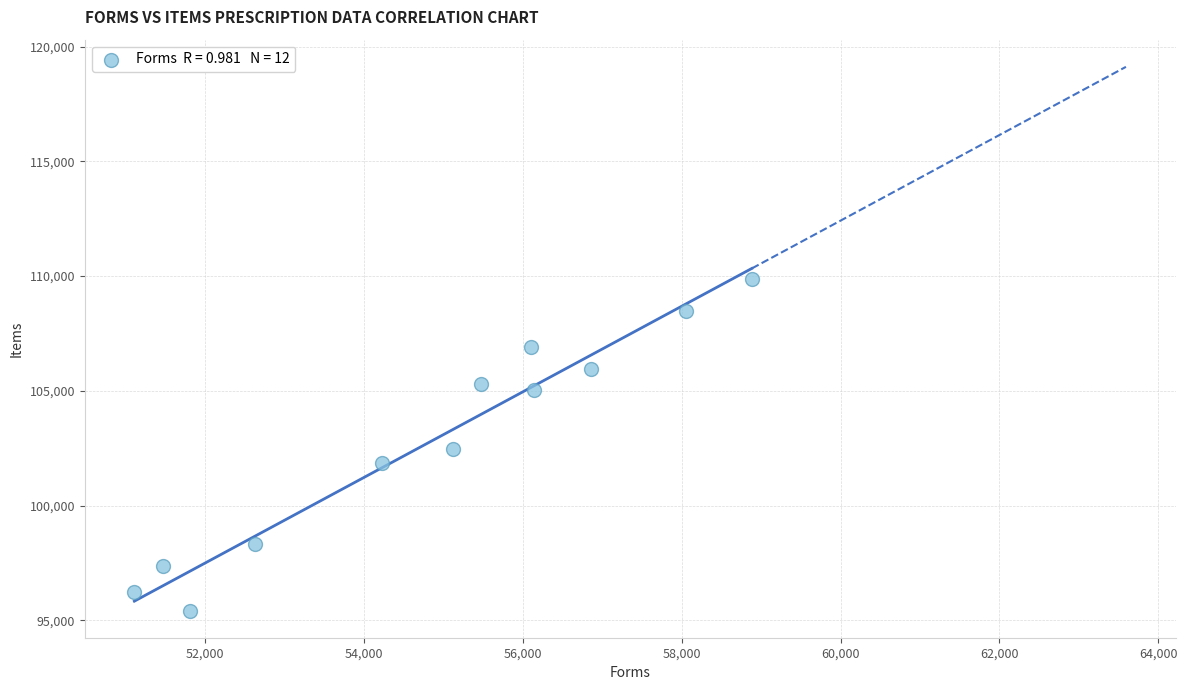

What is the average X value?

54822